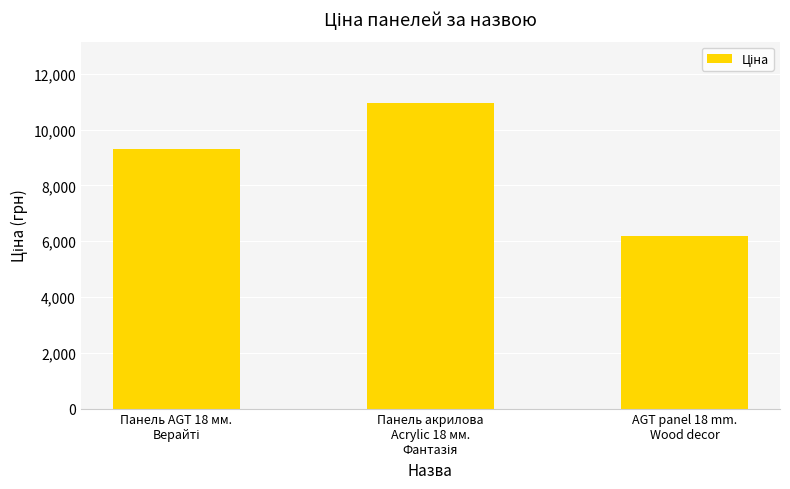

What is the difference between the maximum and second lowest values?

1673.9